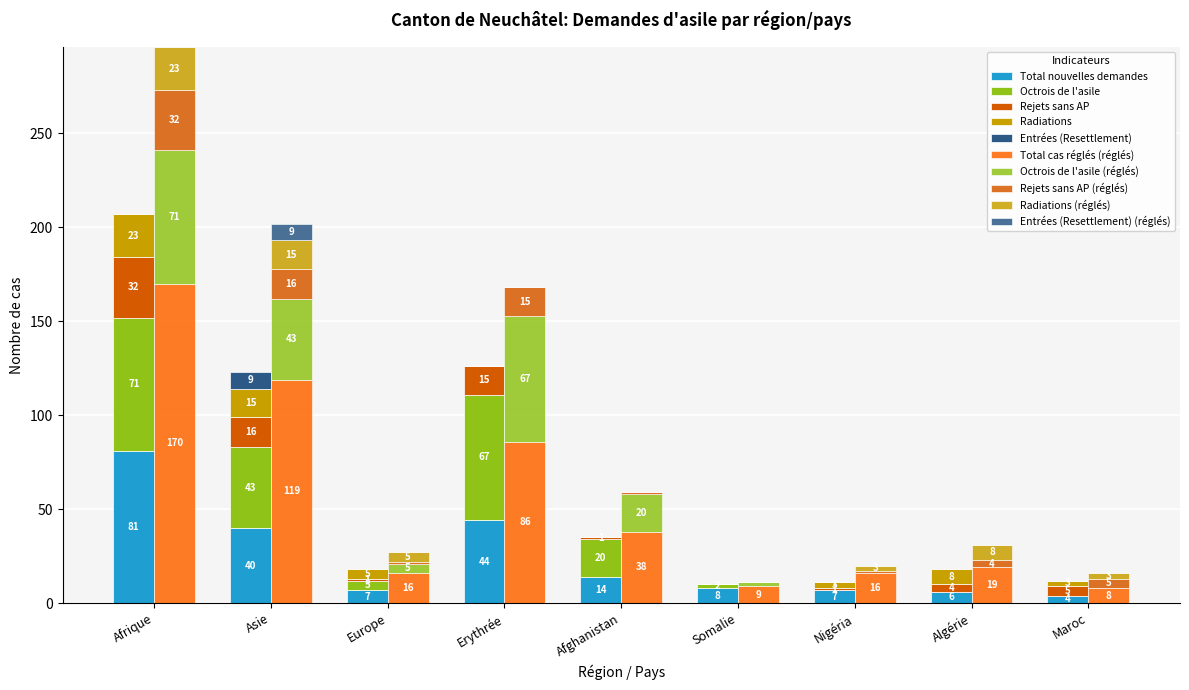

What is the difference between the maximum and minimum values in the Octrois de l'asile series?

71